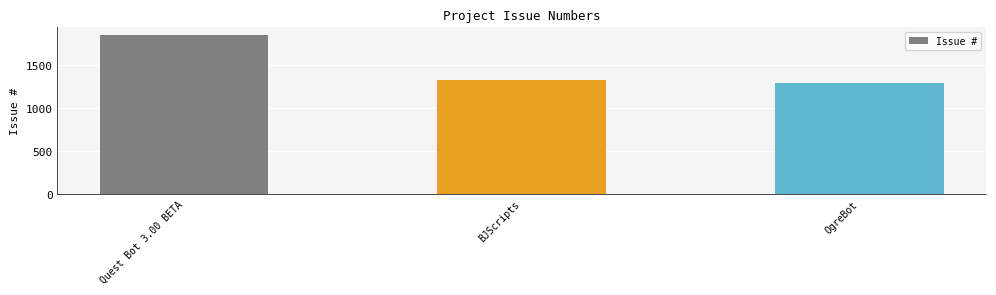

What is the average value?

1489